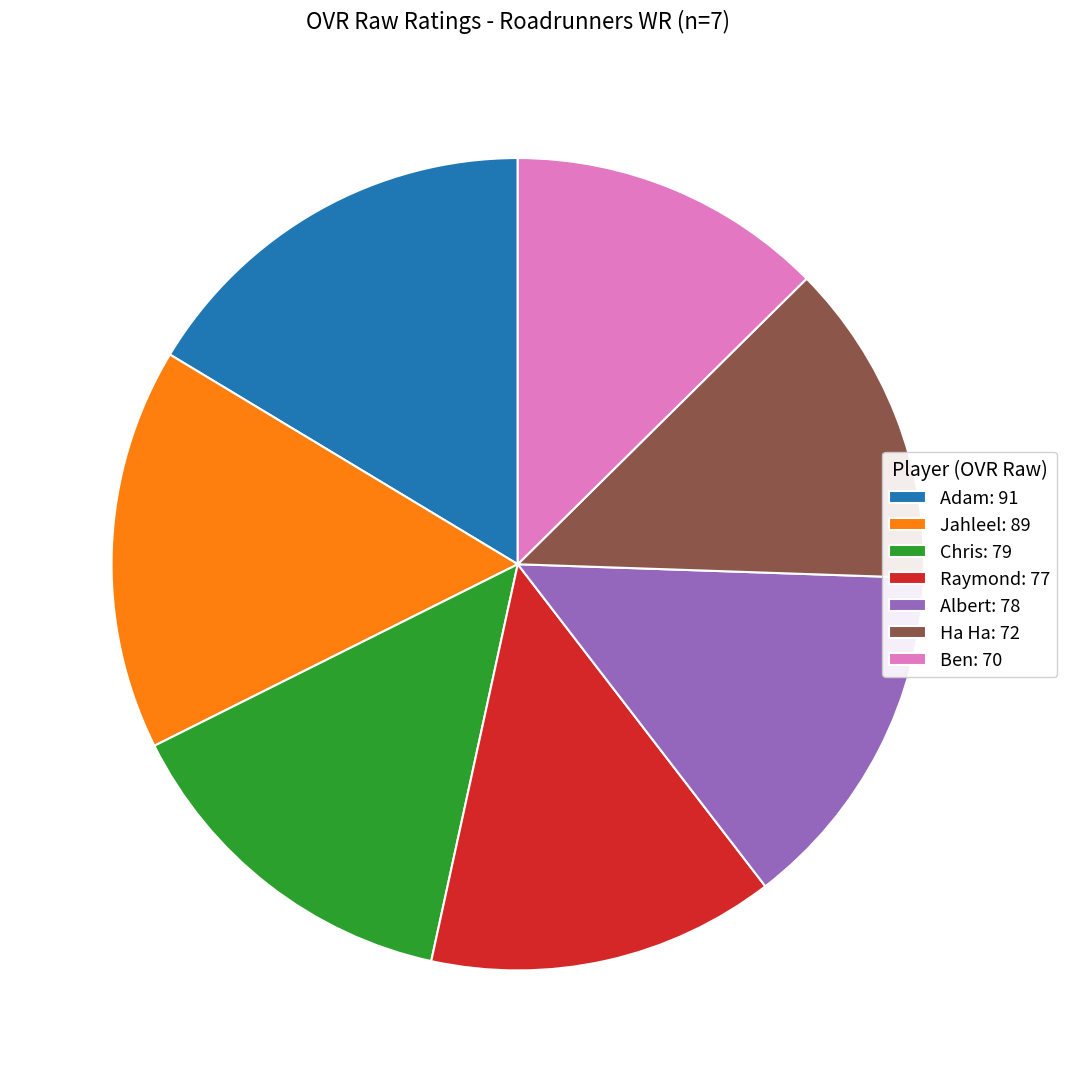

The Jahleel slice represents 16% of the pie. True or false?

True